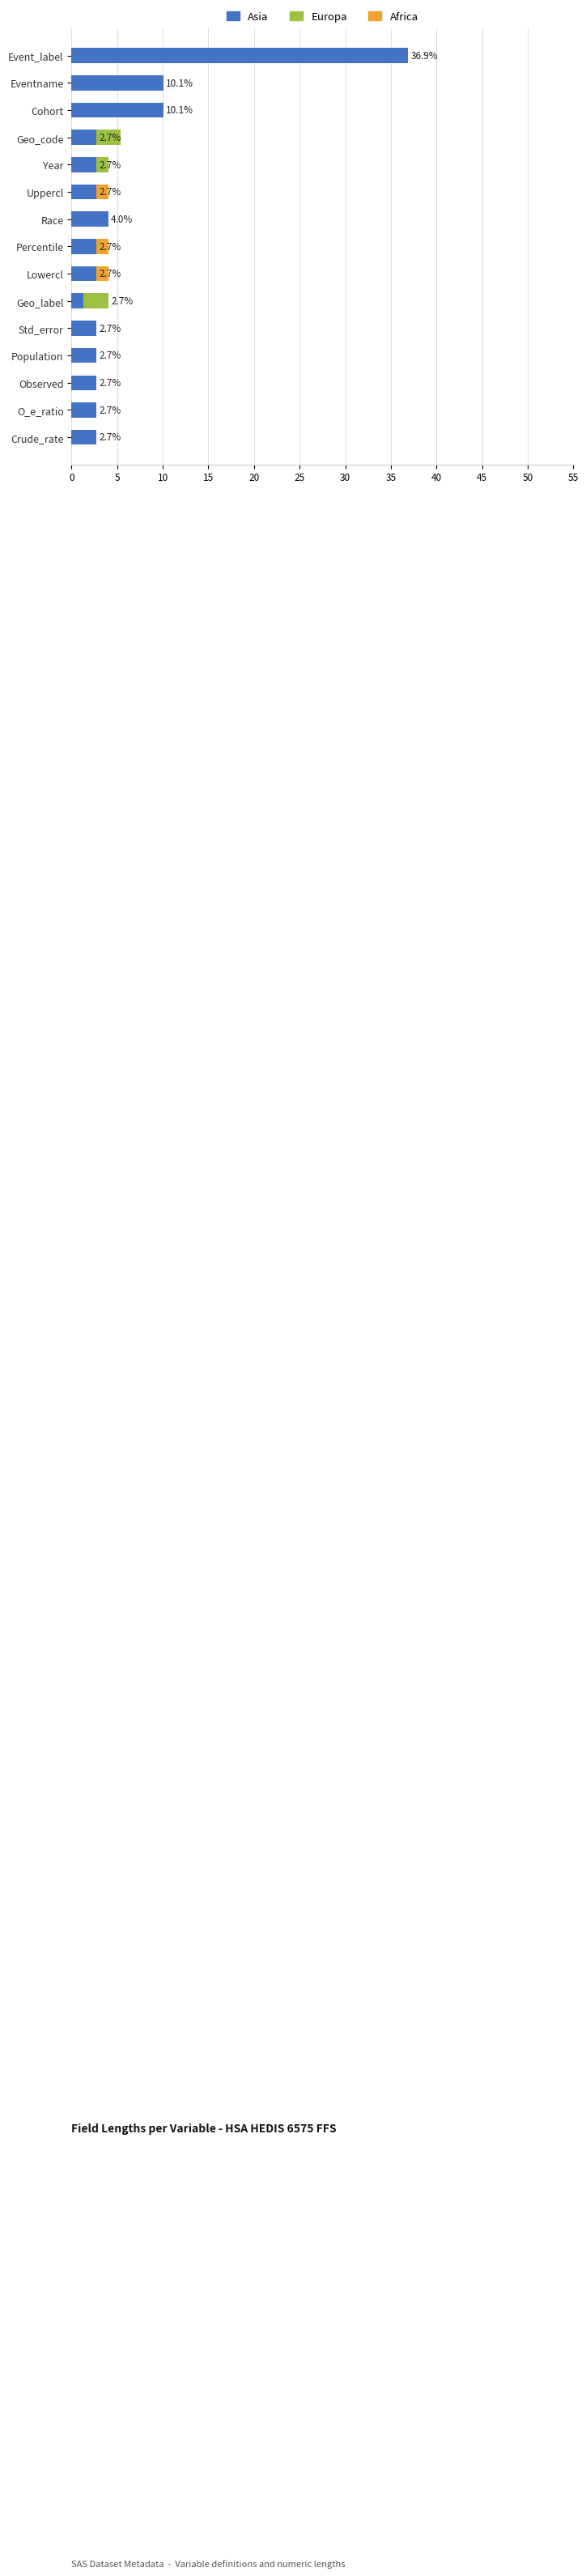

At which category is the sum across all series the highest?

Event_label